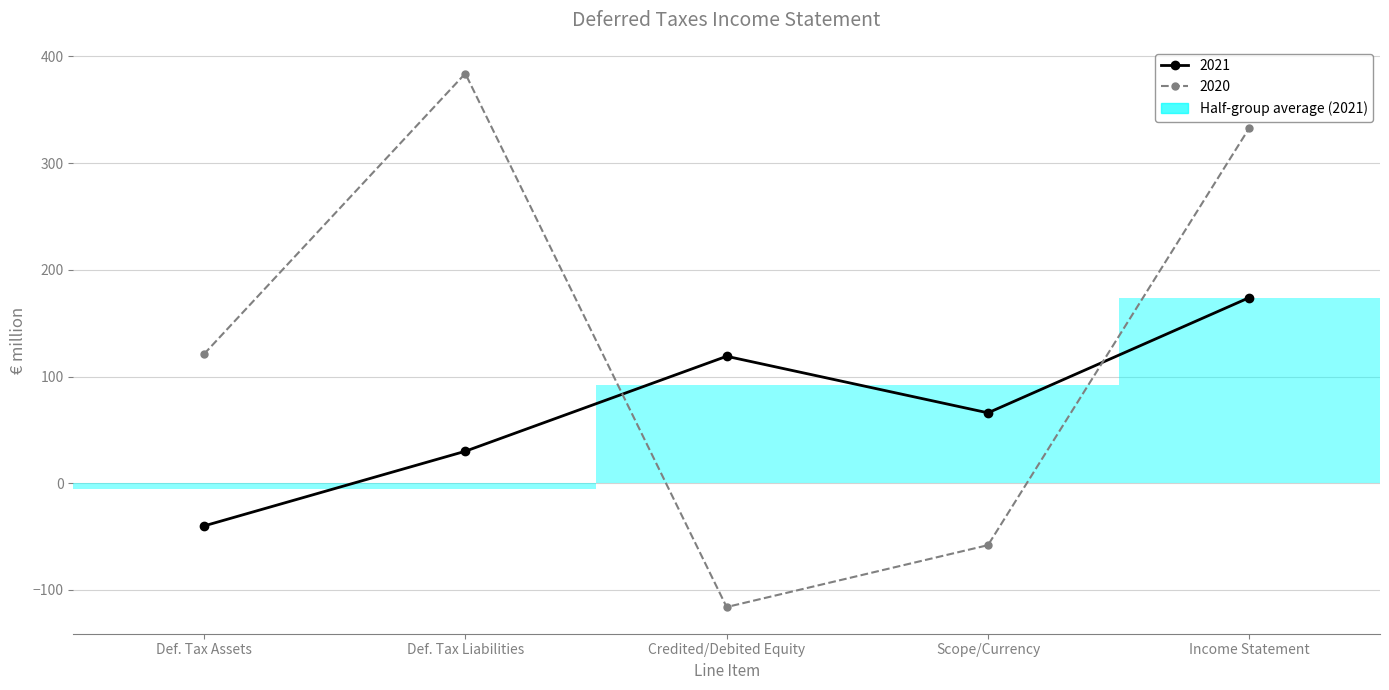

What position from the right is Credited/Debited Equity?

3